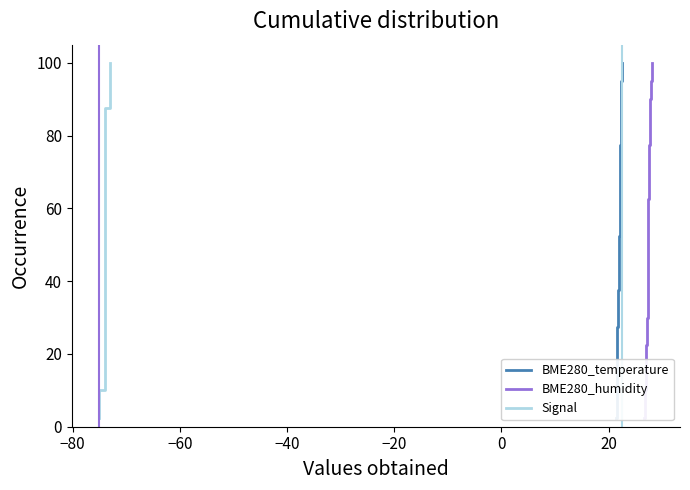

True or false: BME280_temperature and Signal cross at least once.

False